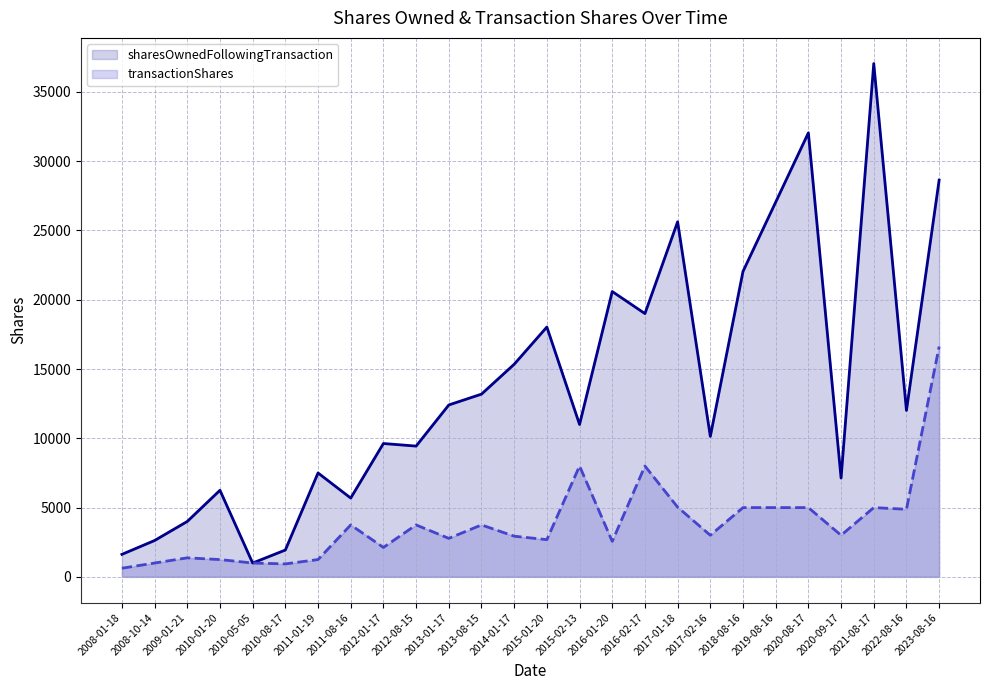

Rank the series by their maximum value, from highest to lowest.

sharesOwnedFollowingTransaction, transactionShares